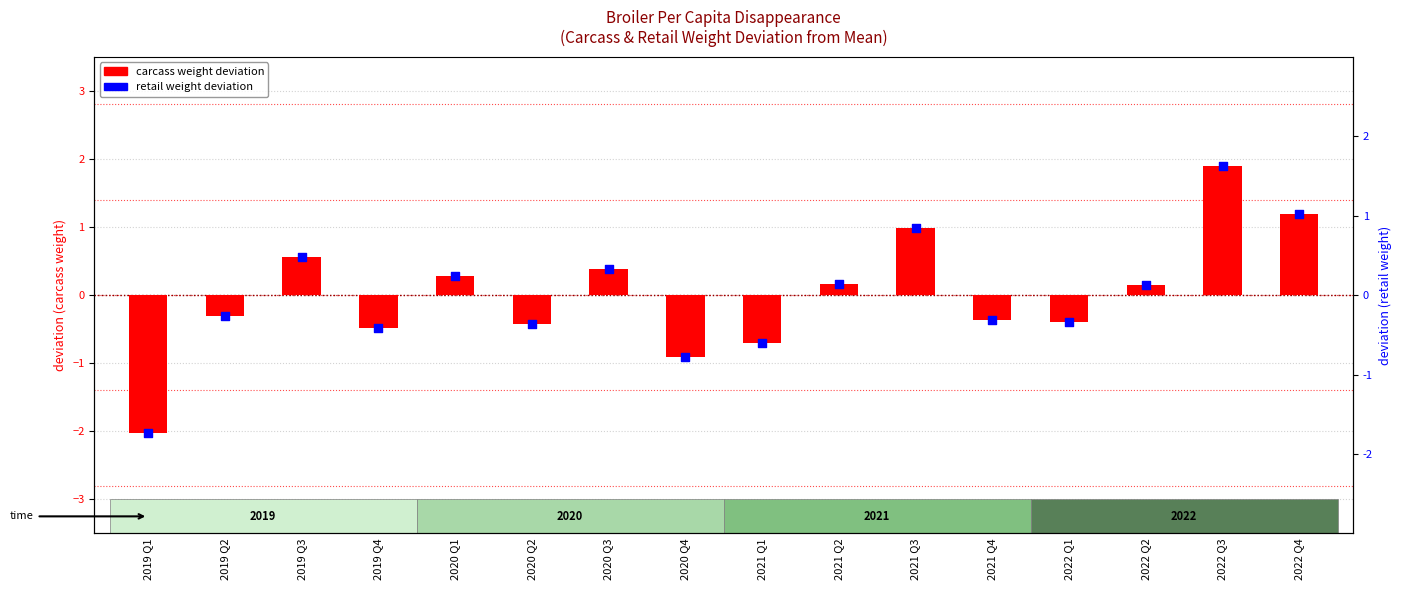

What is the total value across all series at 2021 Q2?

0.3